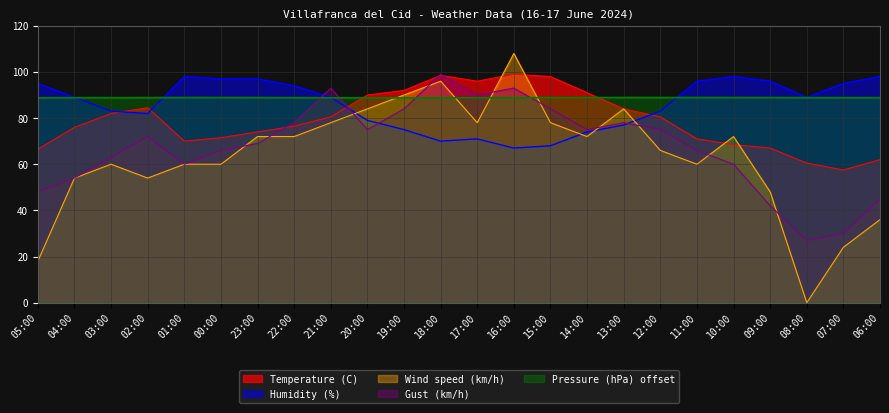

What is the highest value of the Gust (km/h) series?

99.0